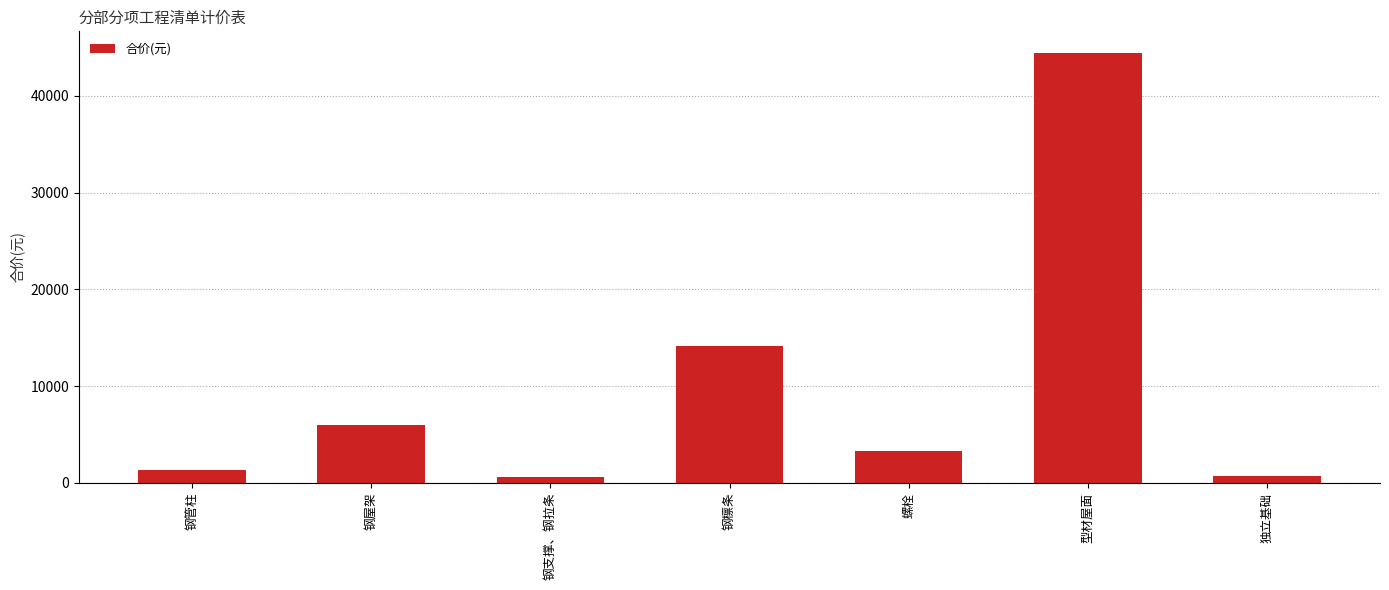

What is the maximum value shown in the chart?

44447.2